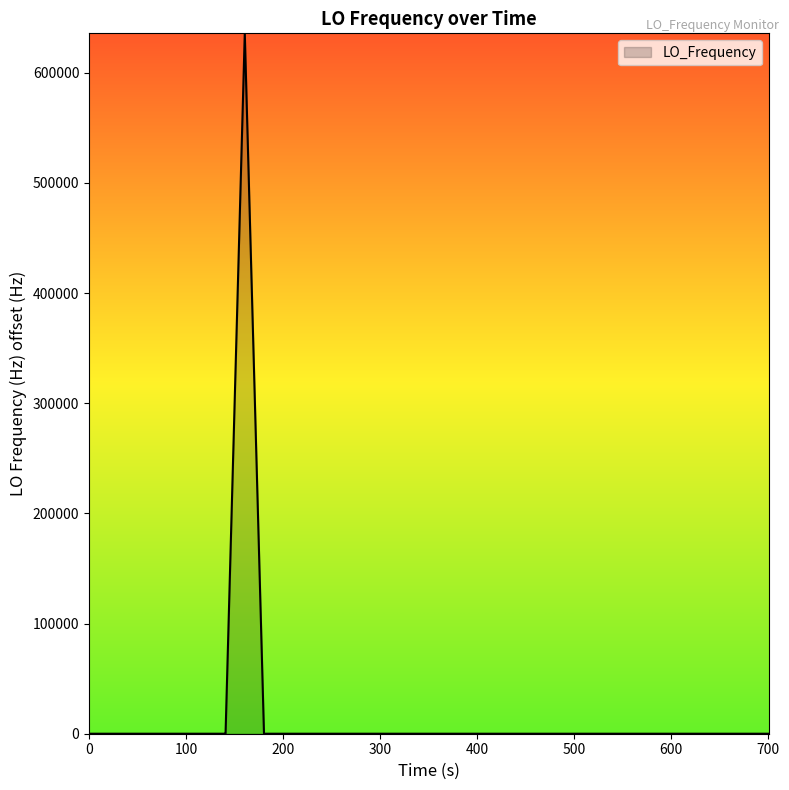

What is the difference between the maximum and minimum values?

635706.9